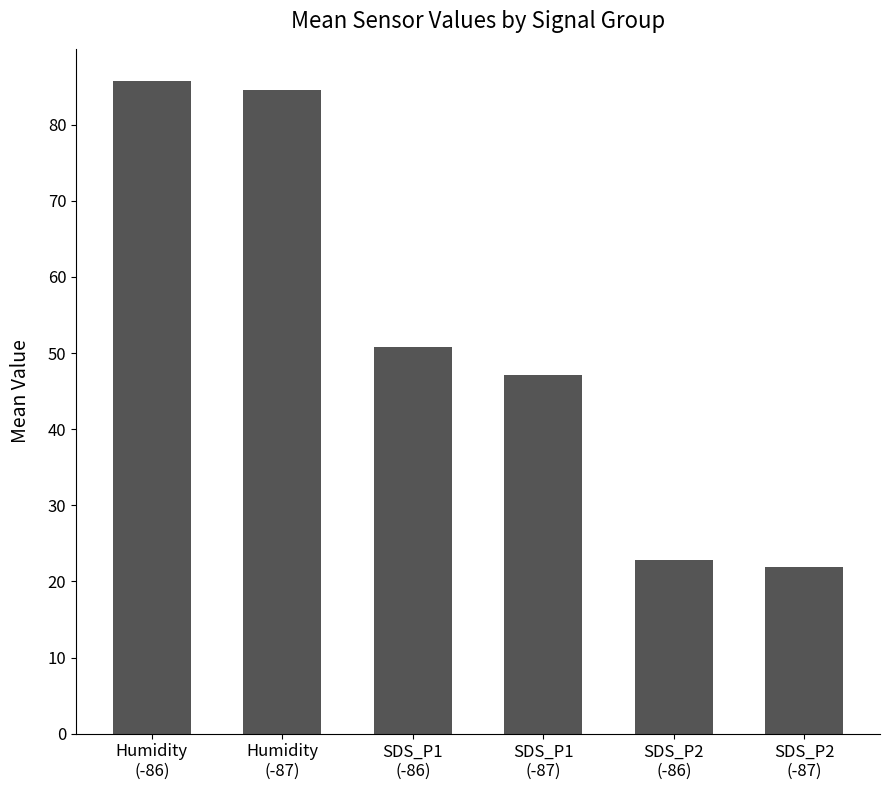

How many values are below 50?

3